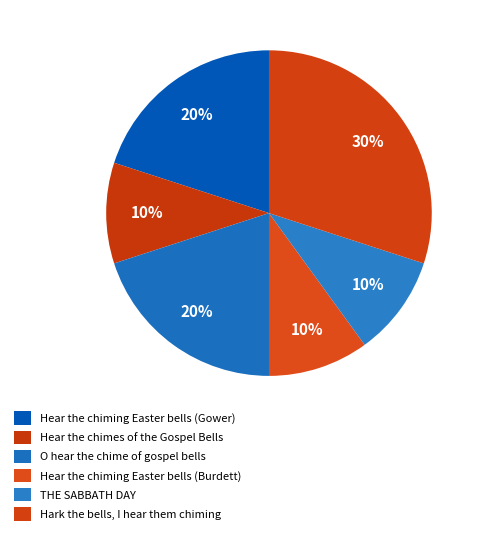

To the nearest percent, what is the difference between the Hear the chimes of the Gospel Bells and Hear the chiming Easter bells (Gower) slice percentages?

10%